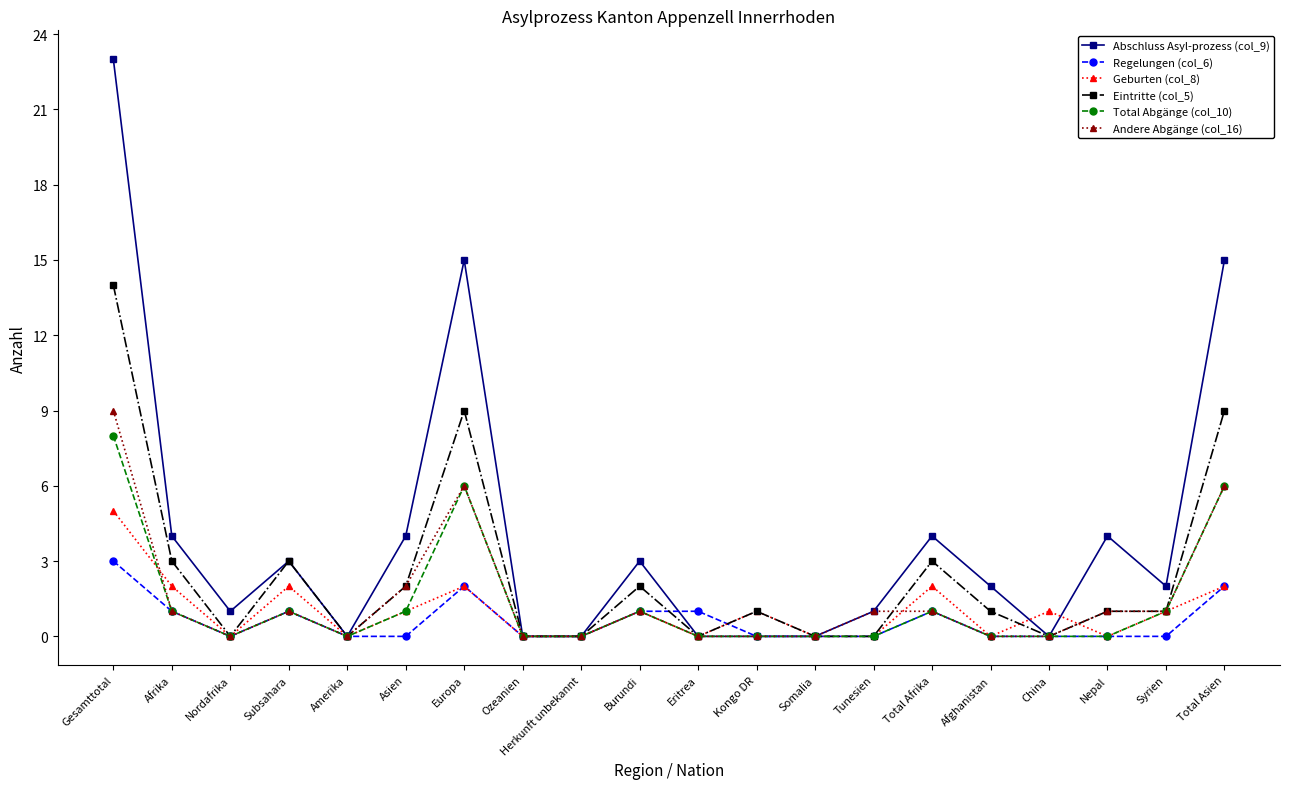

True or false: Abschluss Asyl-prozess (col_9) has a value of 0 at China.

True